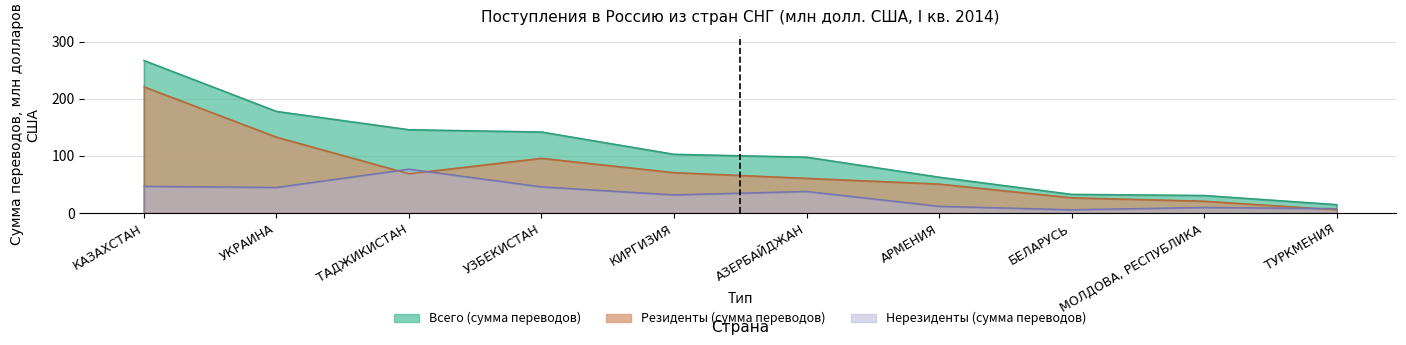

How many series are shown in this chart?

3